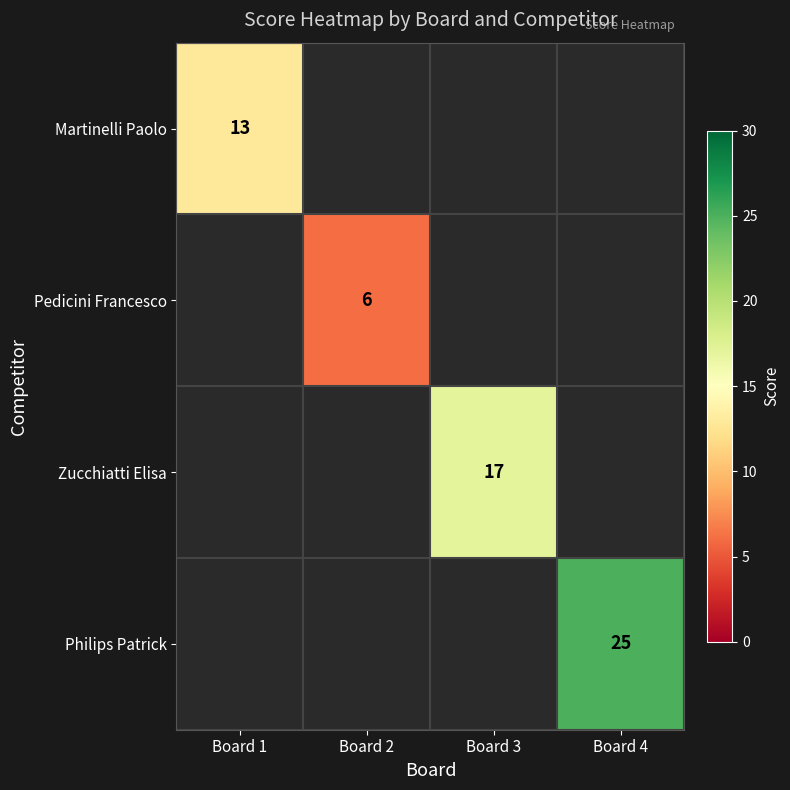

At how many categories does at least one series exceed 24?

1